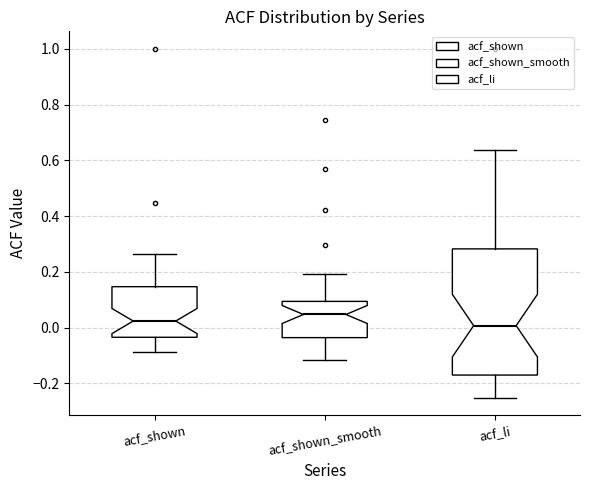

Where does the lower whisker of the box for acf_shown end on the y-axis? The values are not printed on the chart, so give them approximately, as read against the axis.

-0.08